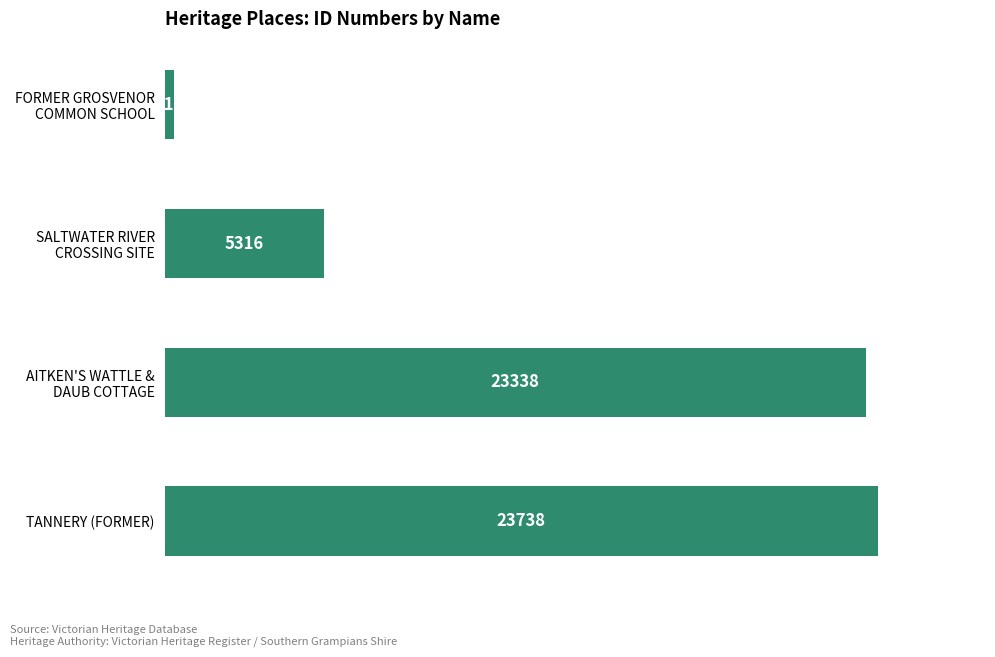

What is the minimum value shown in the chart?

310